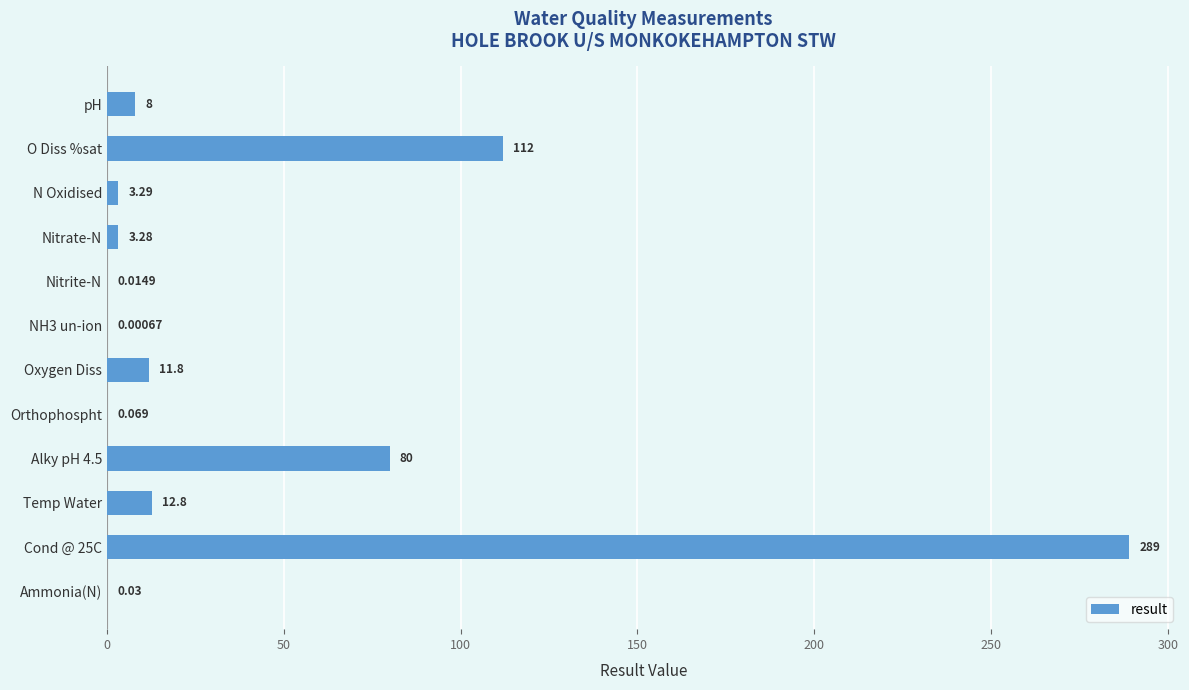

At which label is the value closest to 144?

O Diss %sat